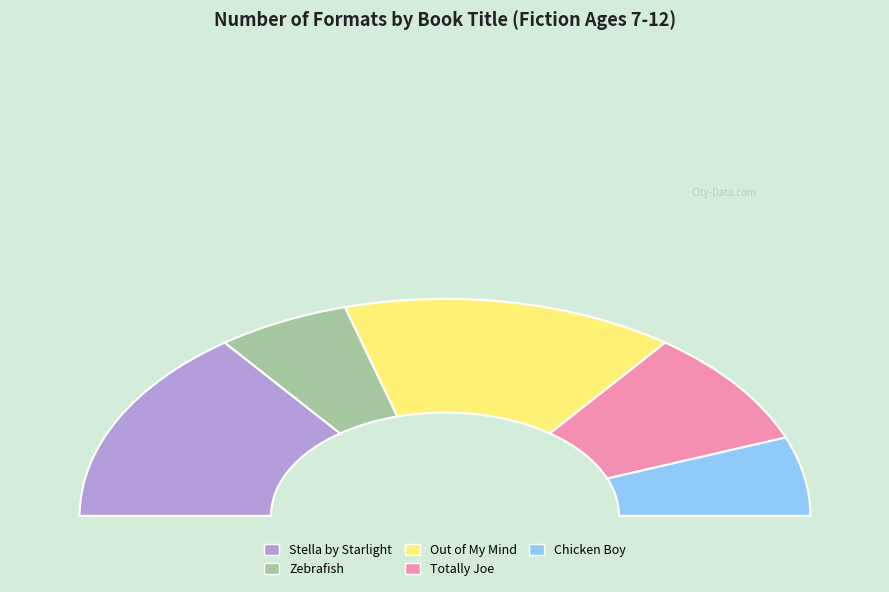

How many slices are in this pie chart?

5